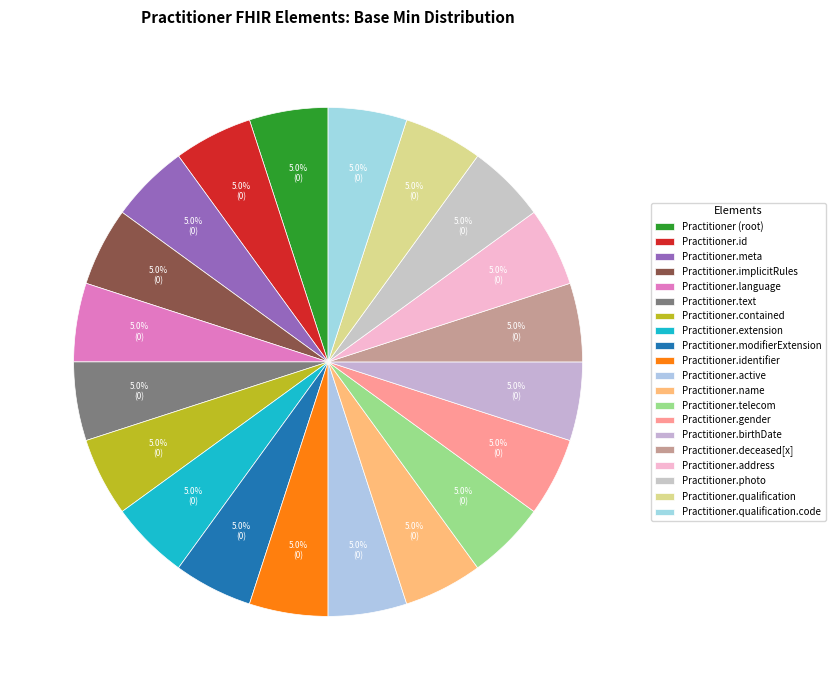

Is it true that Practitioner.photo is 1% of the pie?

False